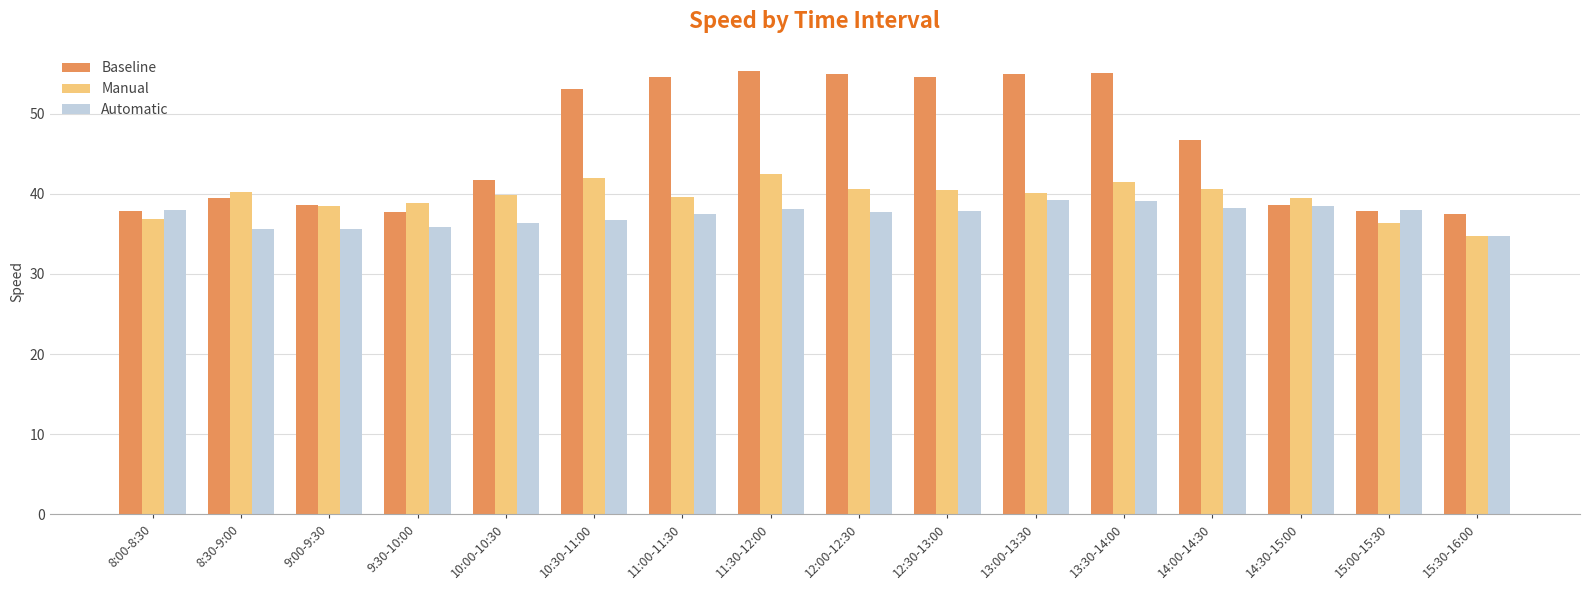

What is the average value of the Manual series?

39.5